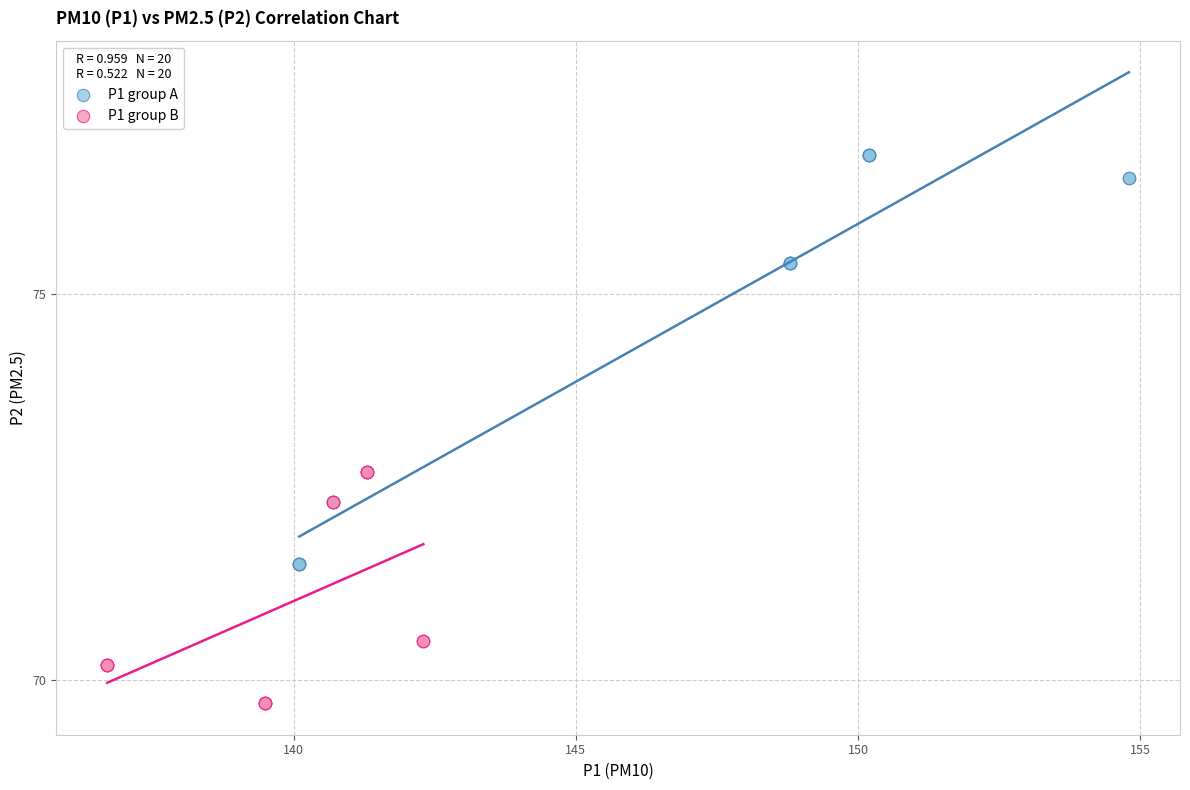

Which series reaches the minimum Y coordinate?

P1 group B